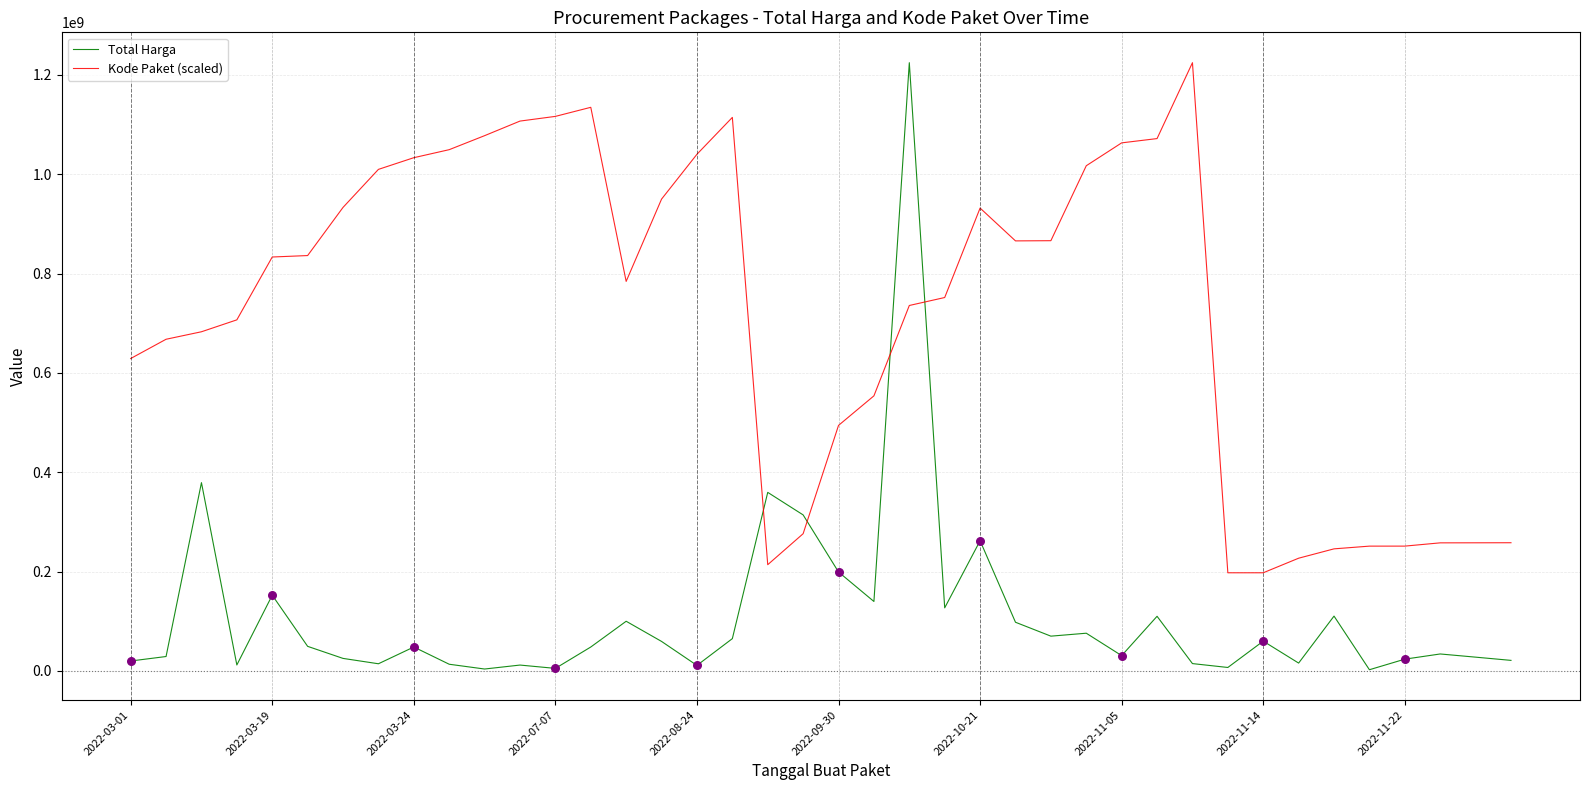

Which series has the largest total across all categories?

Kode Paket (scaled)